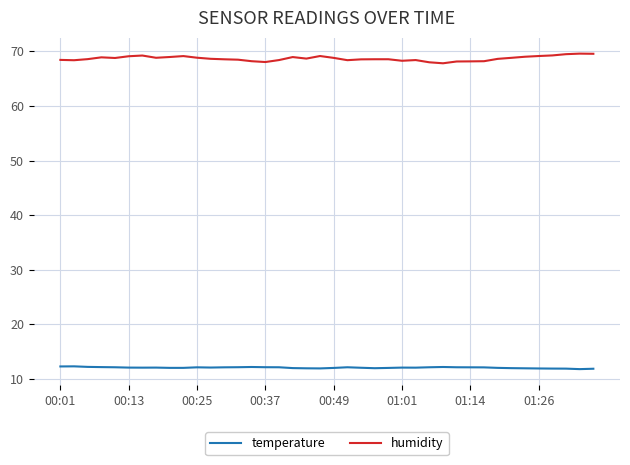

Which series has the largest total across all categories?

humidity